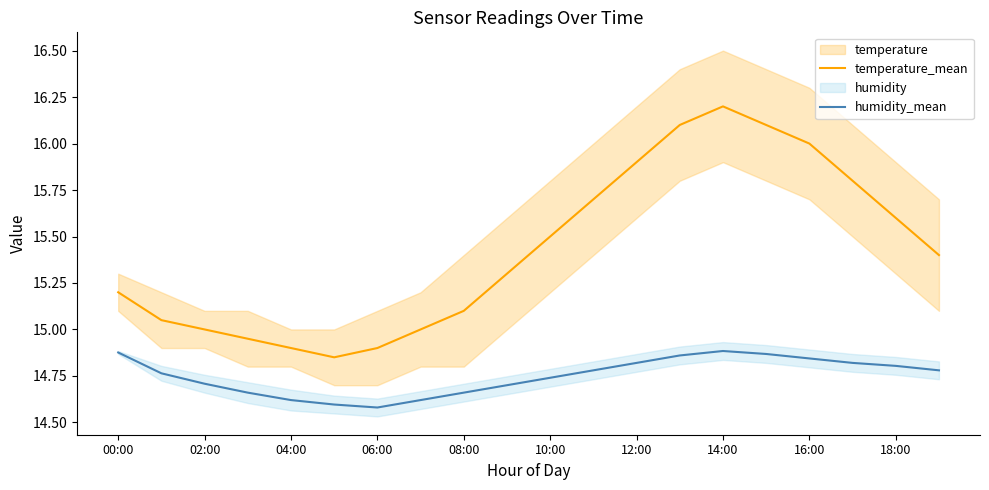

The temperature_mean series shows 15.2 at 00:00. True or false?

True